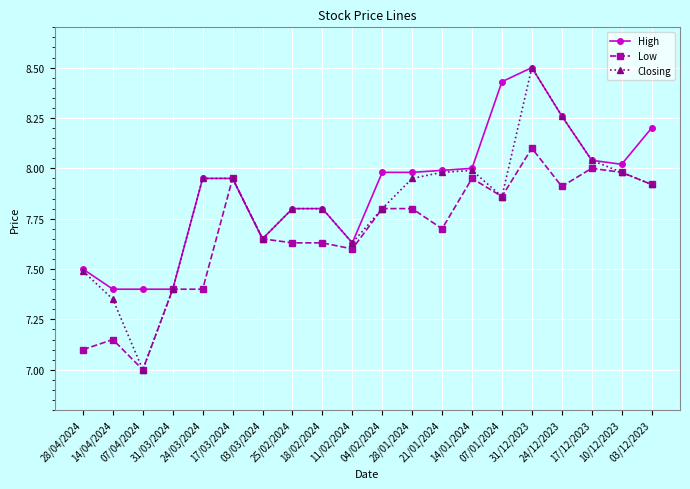

How many lines are shown in the chart?

3